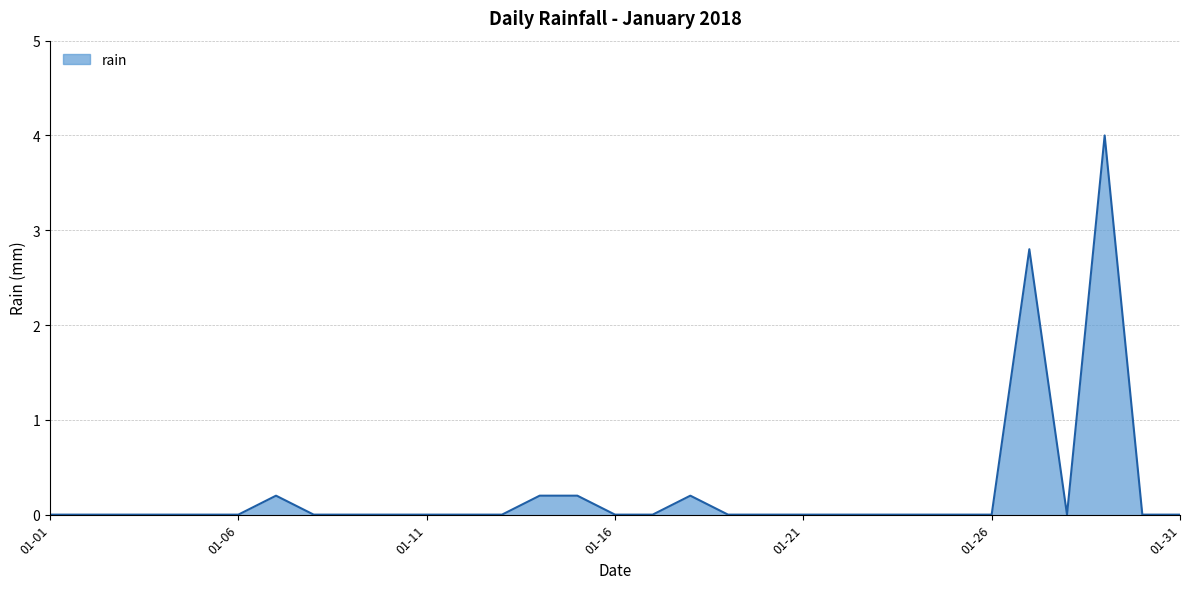

What is the maximum value shown in the chart?

4.0